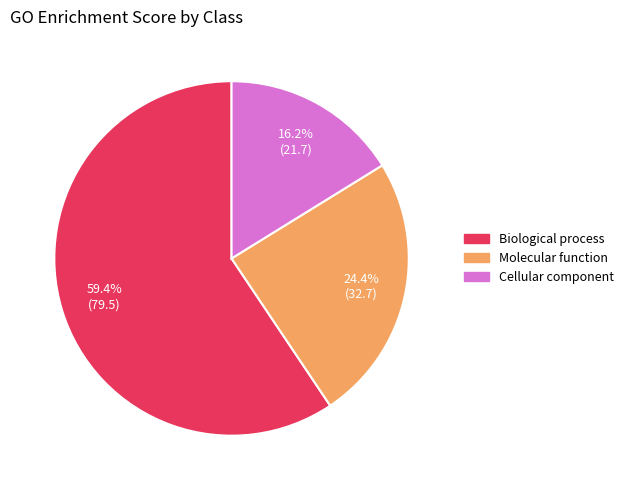

What percentage is the Cellular component slice, to the nearest percent?

16%